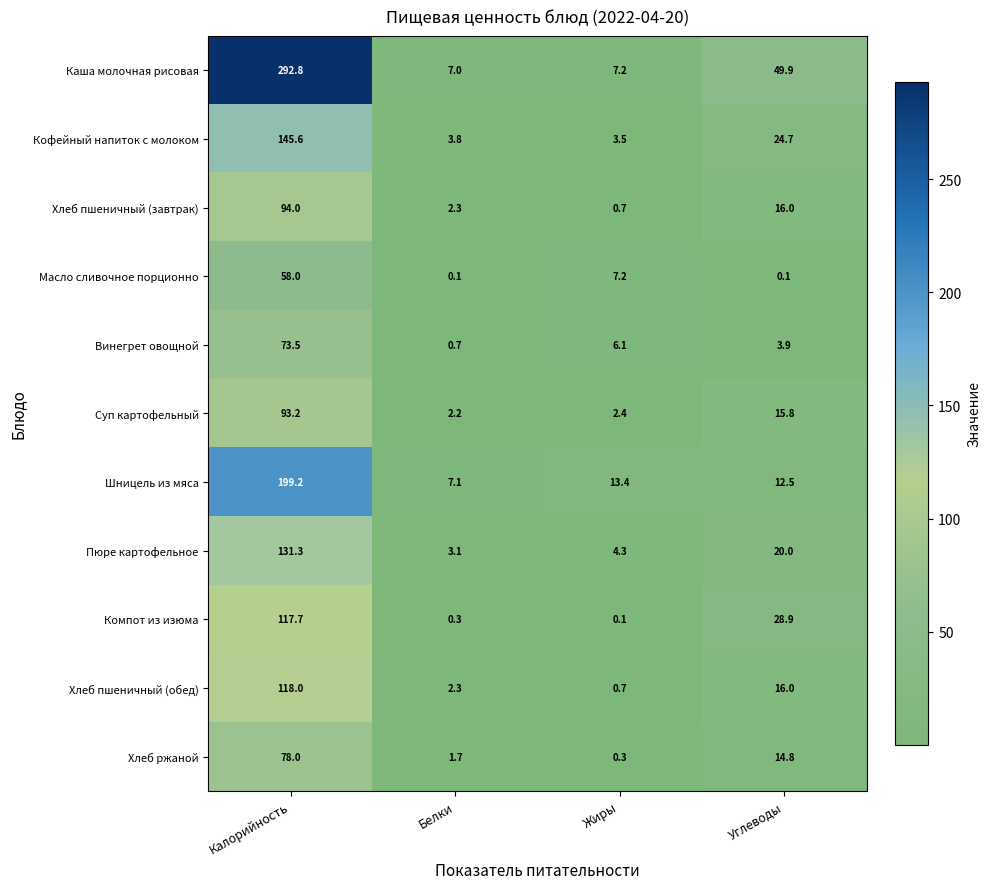

How many series are shown in this chart?

11